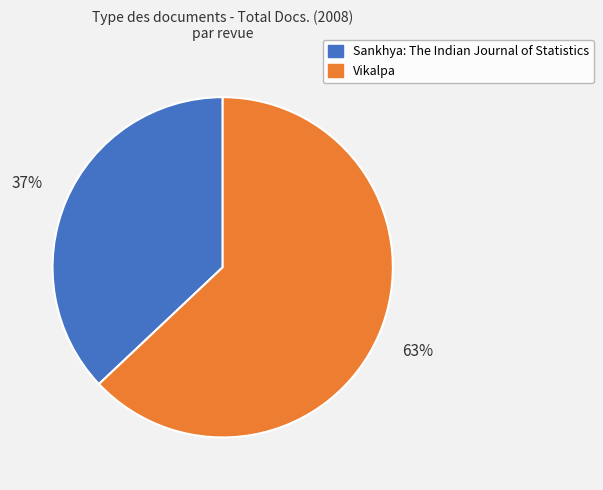

Which slice is the smallest?

Sankhya: The Indian Journal of Statistics